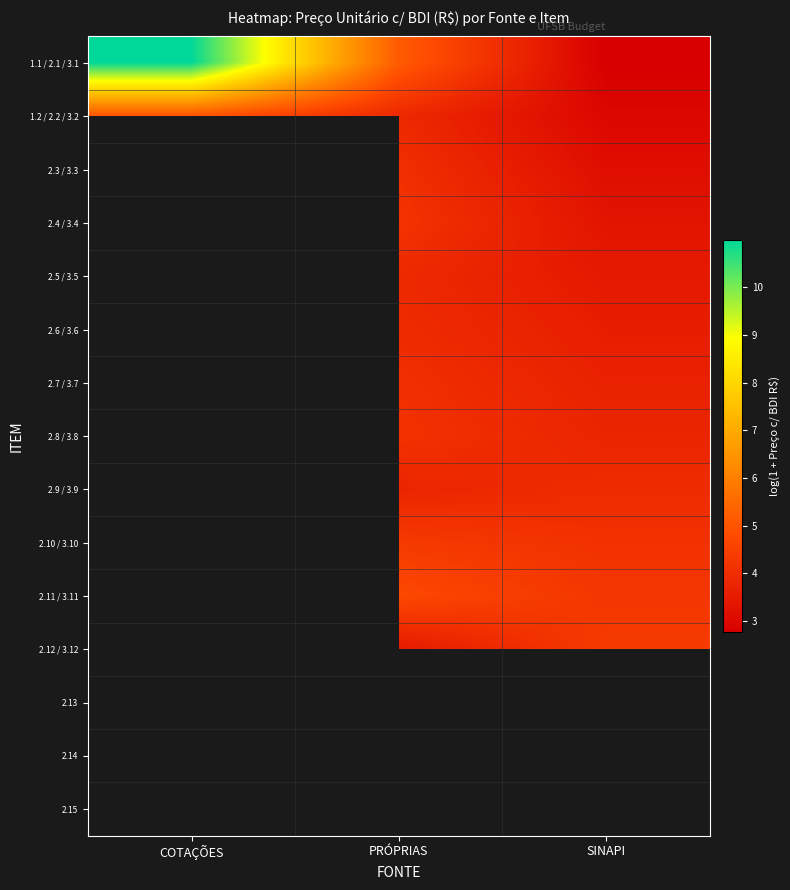

List the series in order of their peak value, highest first.

1.1 / 2.1 / 3.1, 1.2 / 2.2 / 3.2, 2.3 / 3.3, 2.4 / 3.4, 2.5 / 3.5, 2.6 / 3.6, 2.7 / 3.7, 2.8 / 3.8, 2.9 / 3.9, 2.10 / 3.10, 2.11 / 3.11, 2.12 / 3.12, 2.13, 2.14, 2.15